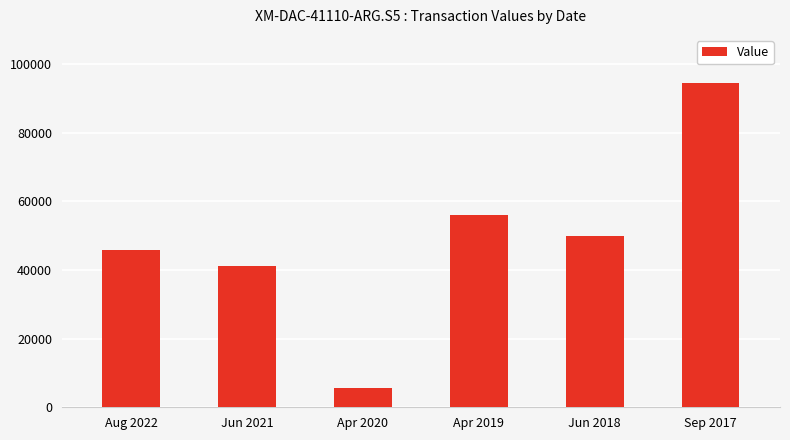

What is the sum of all values?

292916